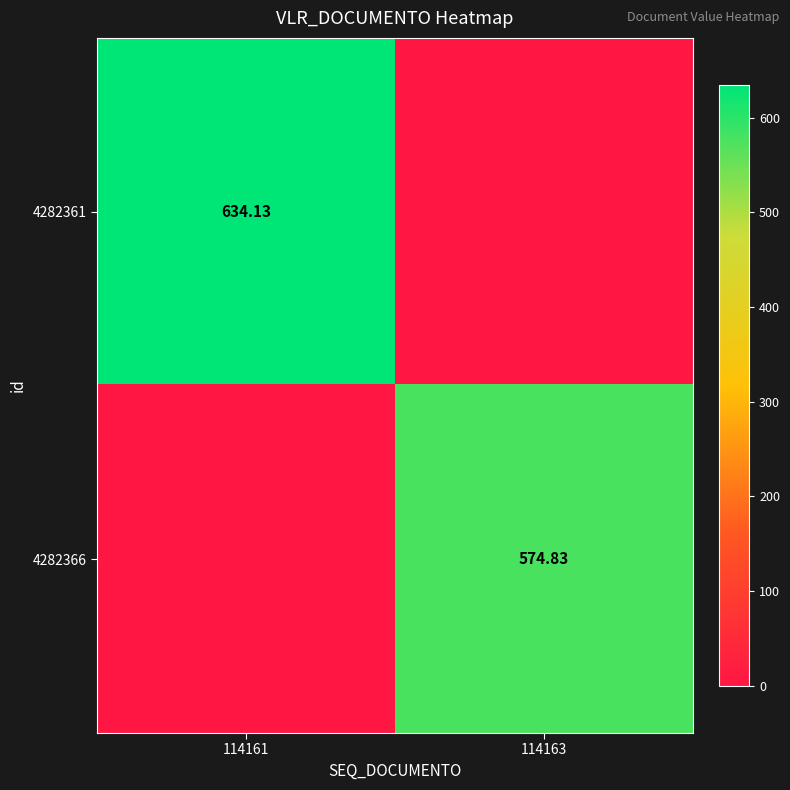

Rank the series by their maximum value, from highest to lowest.

4282361, 4282366